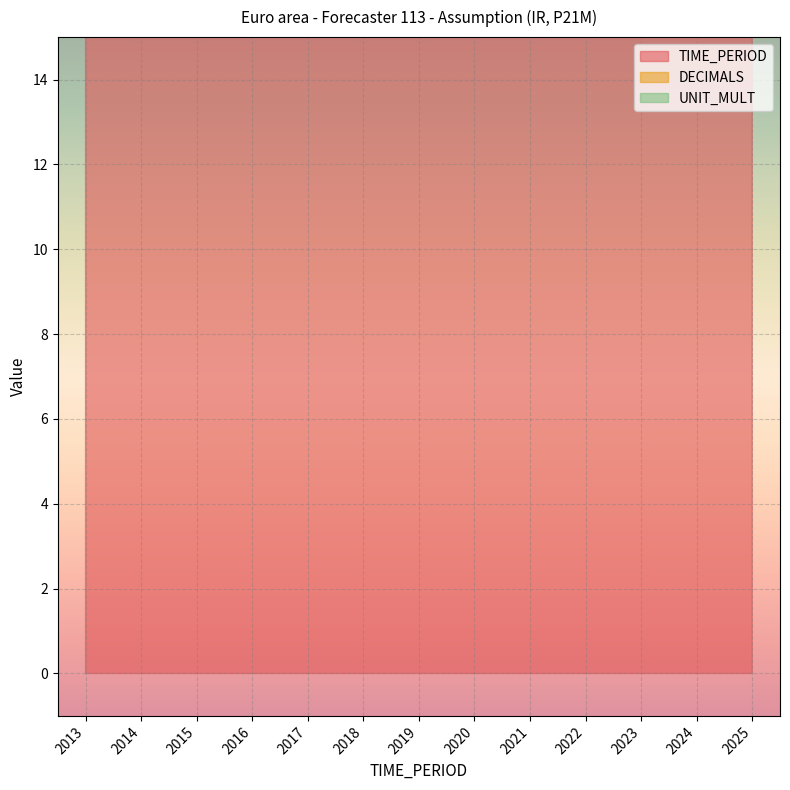

Is the value of TIME_PERIOD at 2021 greater than the value of DECIMALS at 2020?

Yes